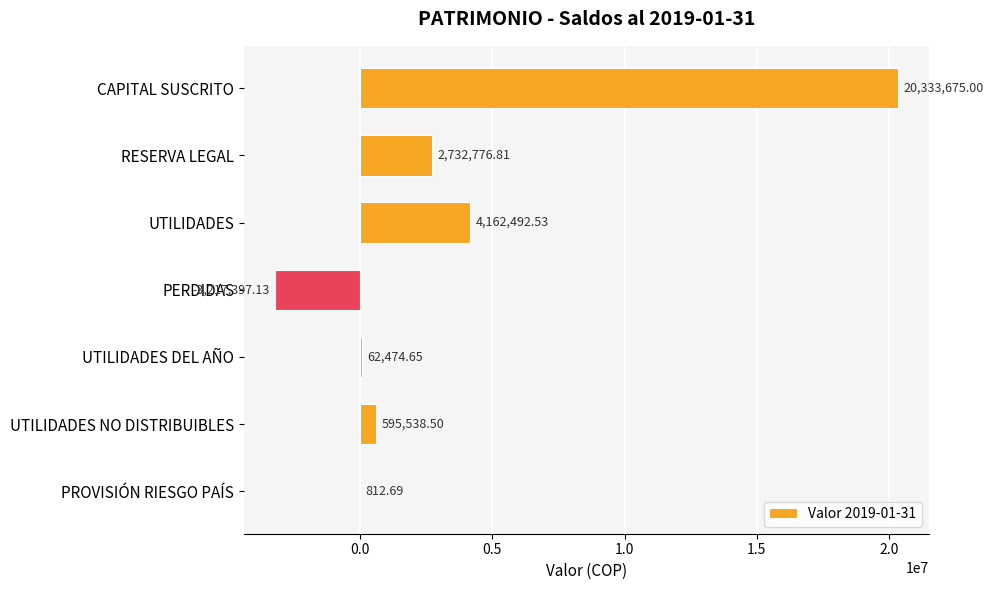

How many categories are shown in the chart?

7